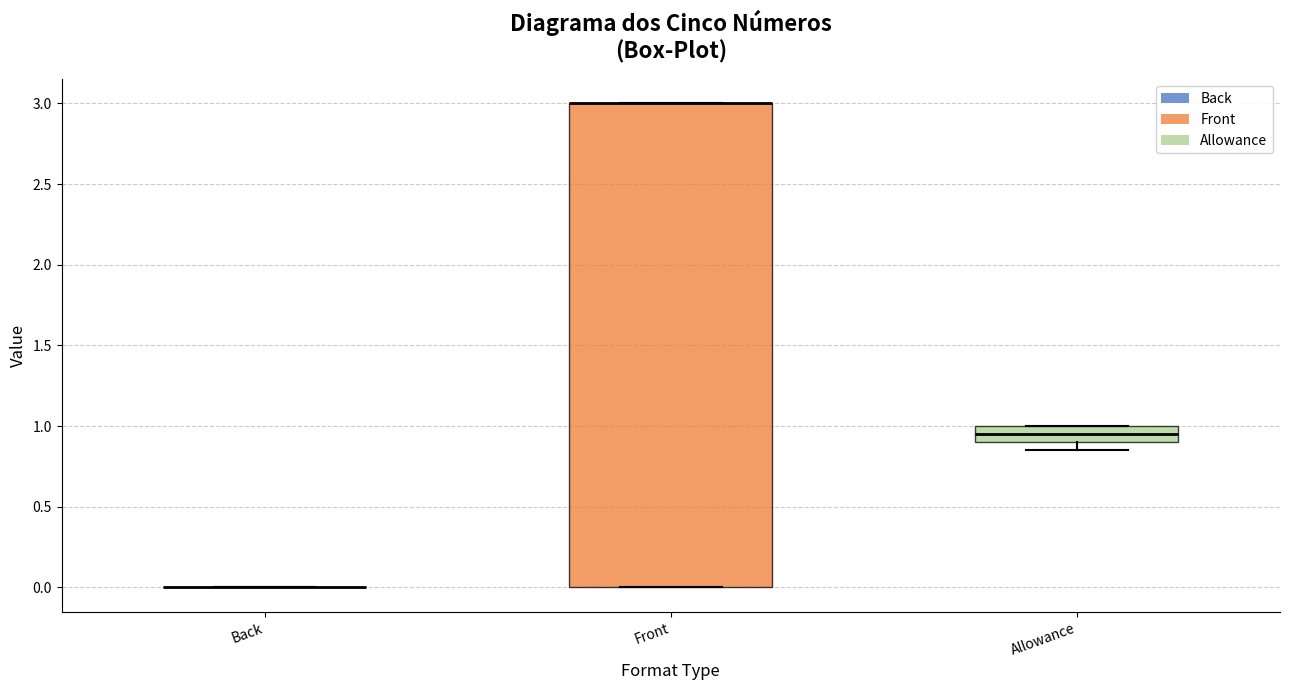

Reading left to right, read every box against the y-axis: the position of its median line, the range the box covers, and the ends of its whiskers. The values are not printed on the chart, so give them approximately, as read against the axis.

Back: box collapsed to a line at 0.00, whiskers 0.00 to 0.00
Front: median 3.00 (drawn on the box's upper edge), box 0.00 to 3.00, whiskers 0.00 to 3.00
Allowance: median 0.95, box 0.90 to 1.00, whiskers 0.85 to 1.00